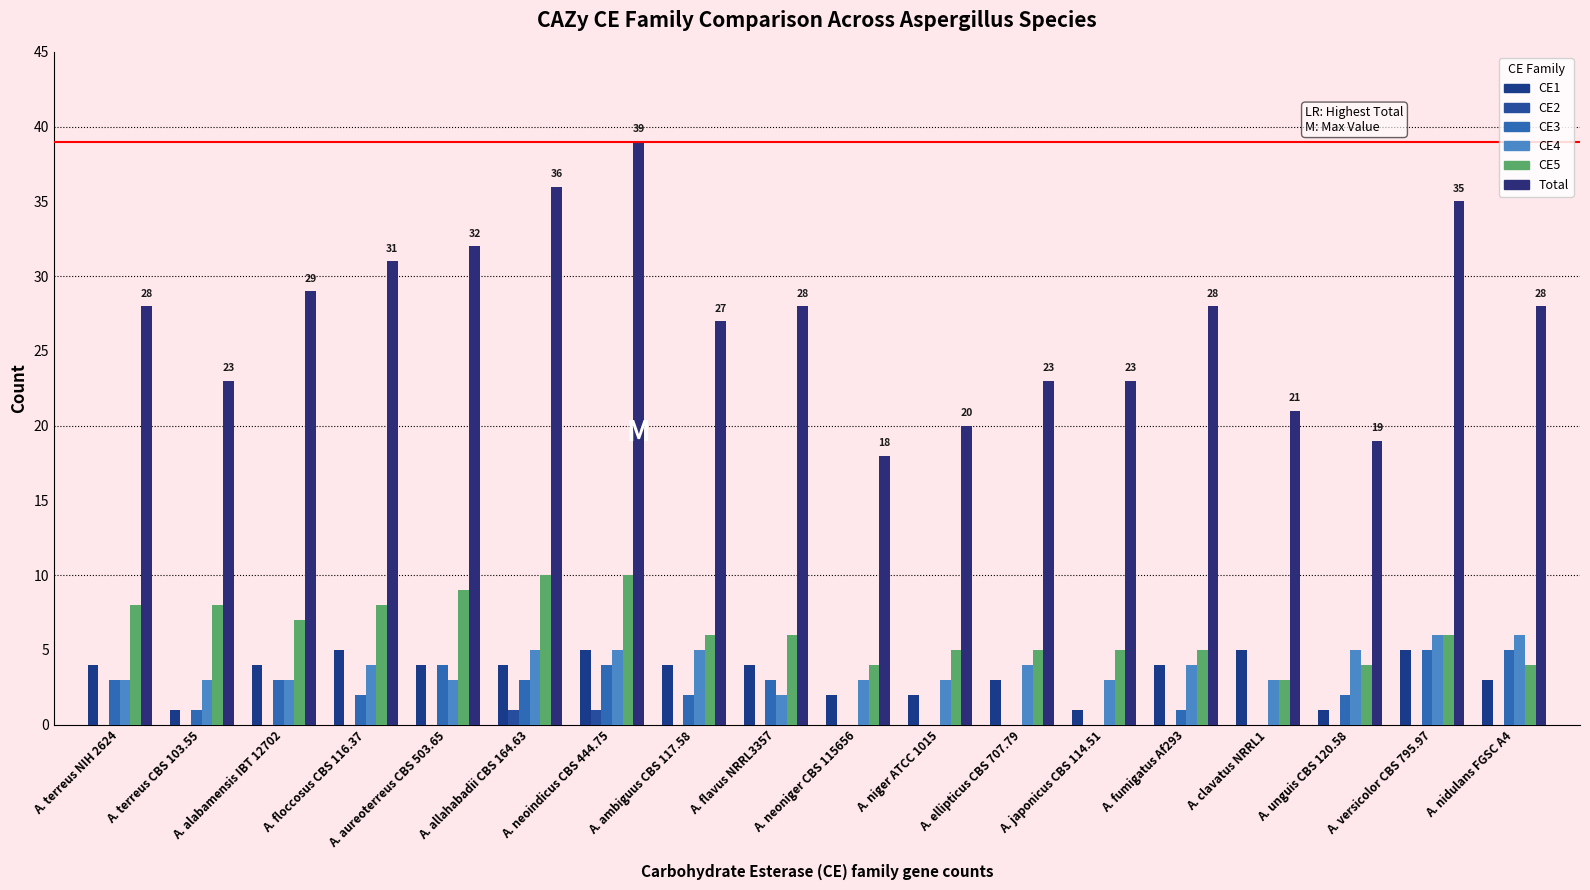

Between A. versicolor CBS 795.97 and A. niger ATCC 1015, which is larger?

A. versicolor CBS 795.97